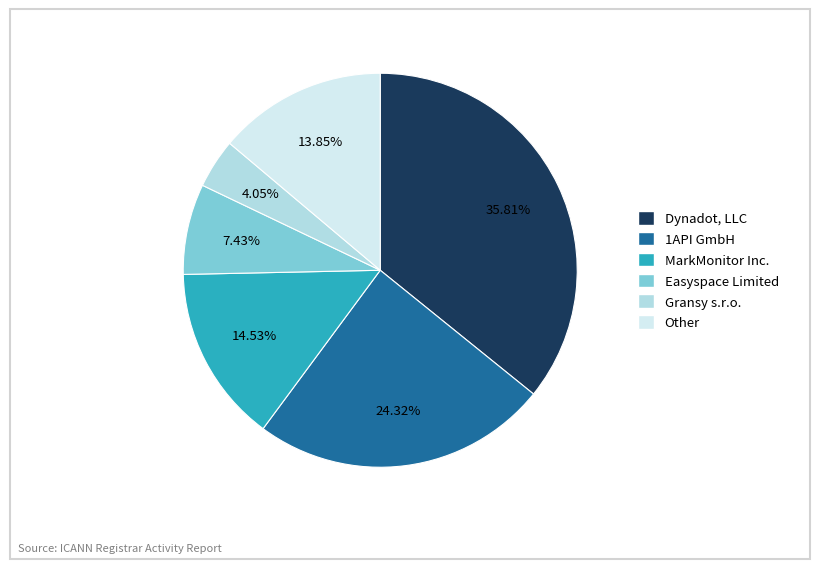

Does any single category account for the majority?

No